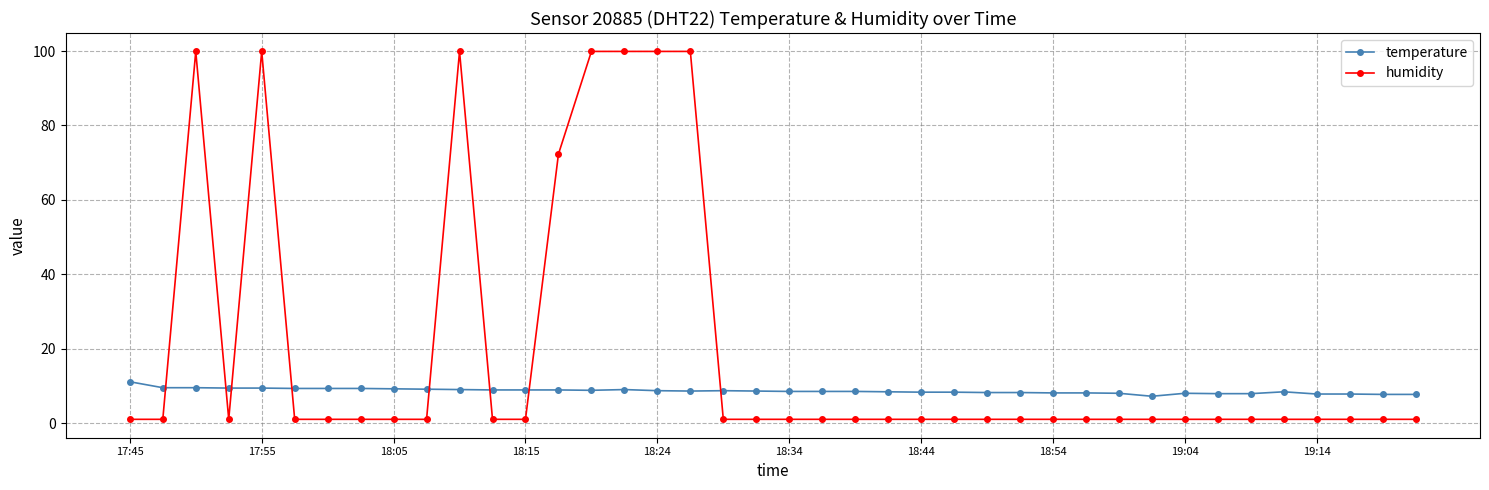

How many times do temperature and humidity cross each other?

8